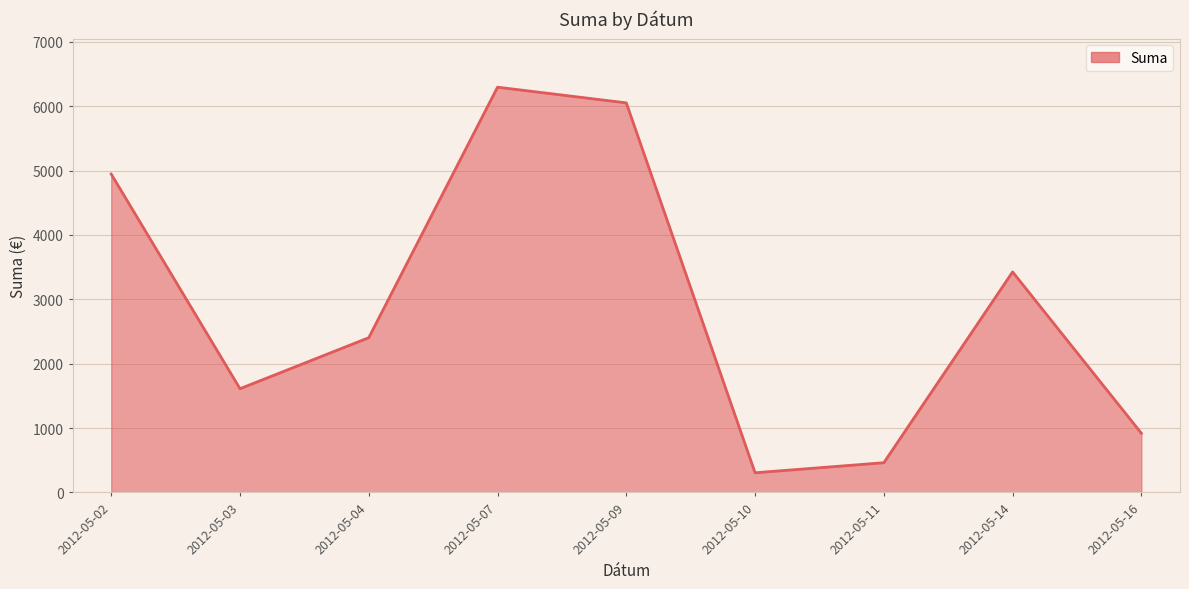

Reading right to left, extract all data points from this chart.

919.1	3425.4	461.7	305.6	6050.6	6294.3	2403.5	1611.4	4944.8